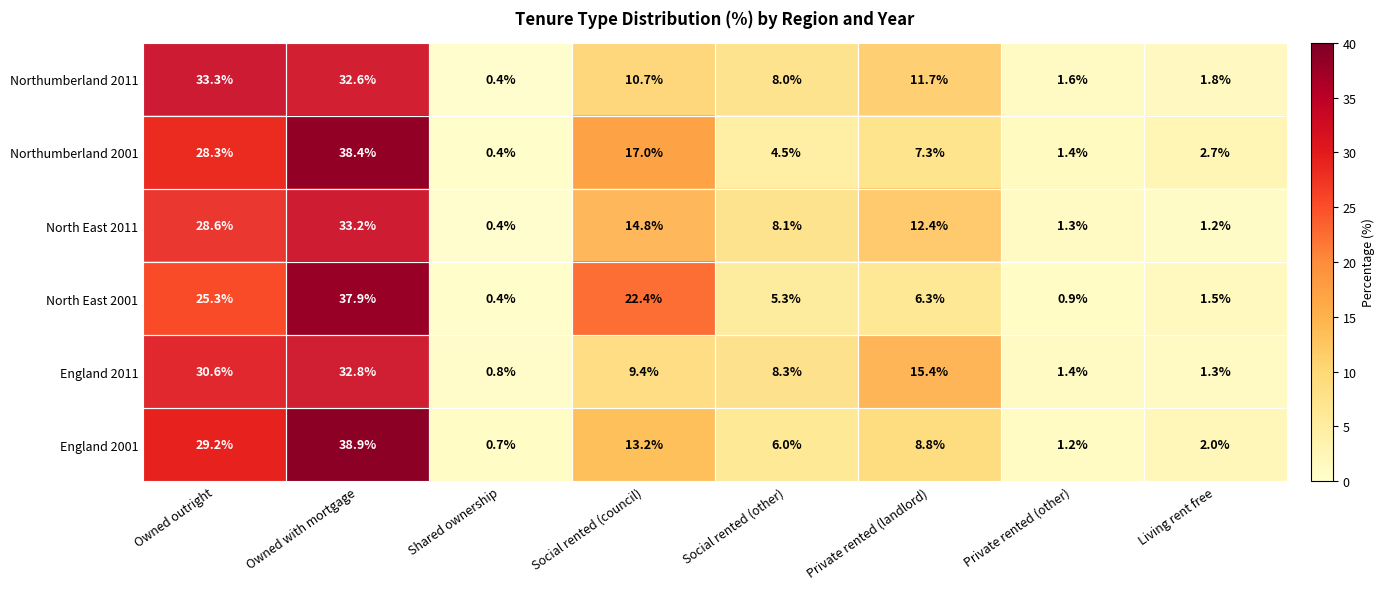

Between Owned with mortgage and Private rented (landlord), which series saw the biggest shift?

North East 2001